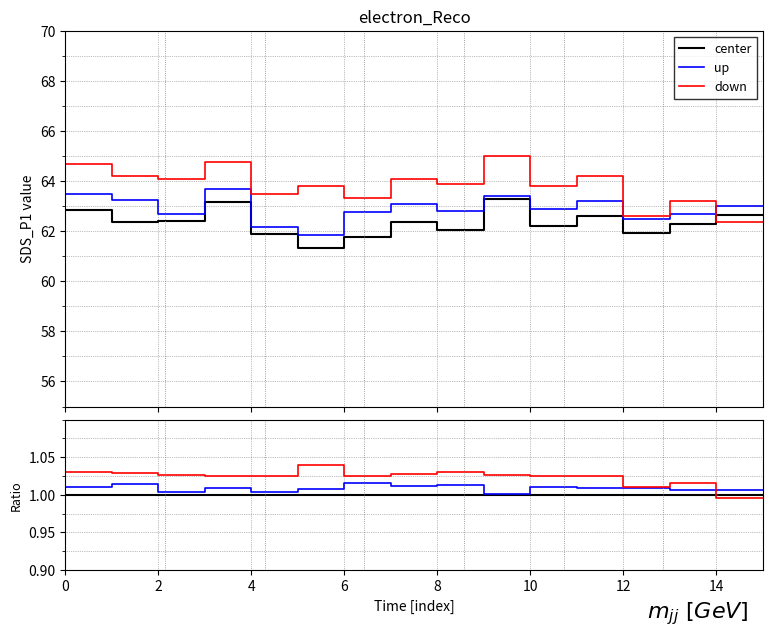

Does the chart display data point markers on the line(s)?

No